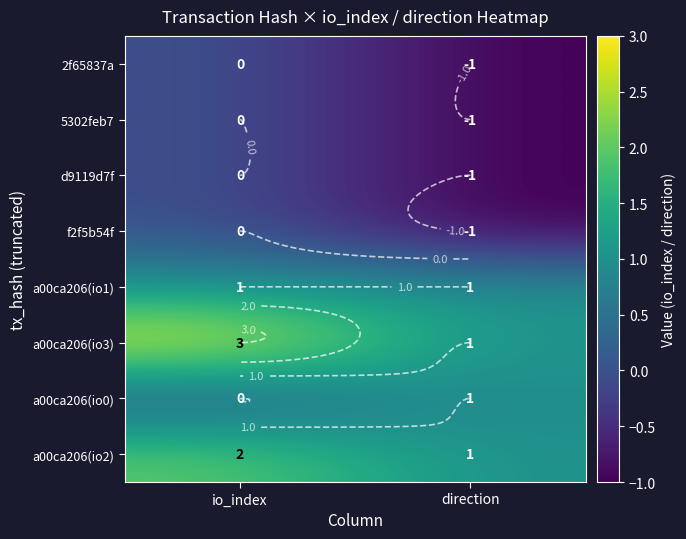

The value of a00ca206(io0) at io_index is 0. True or false?

False